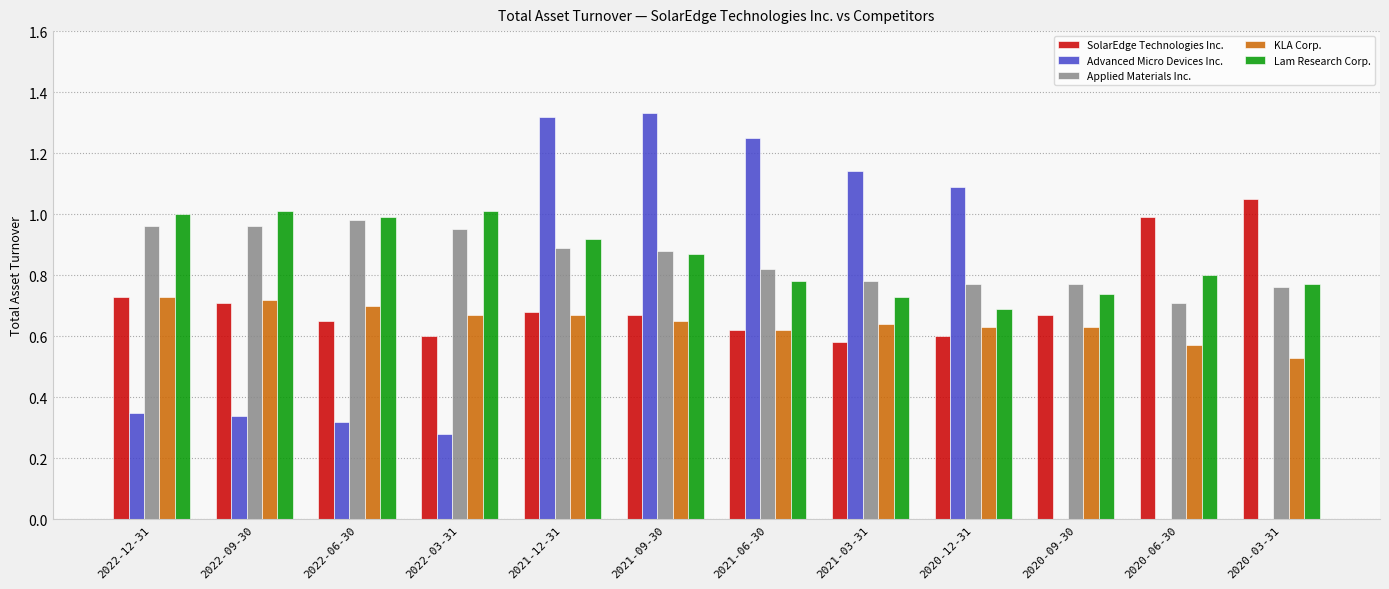

What are all the series names shown in the legend?

SolarEdge Technologies Inc., Advanced Micro Devices Inc., Applied Materials Inc., KLA Corp., Lam Research Corp.